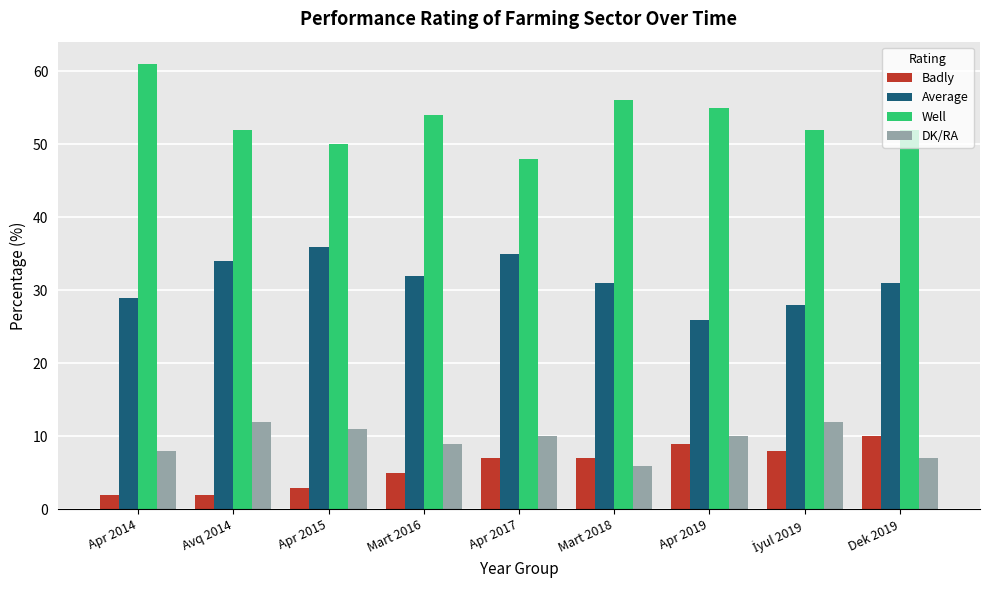

What position from the left is Mart 2018?

6